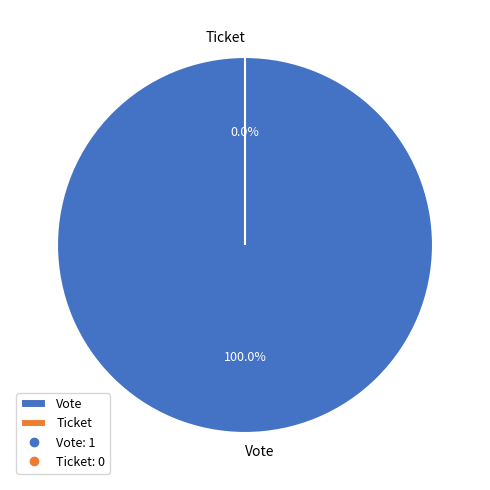

Between Ticket and Vote, which is larger?

Vote